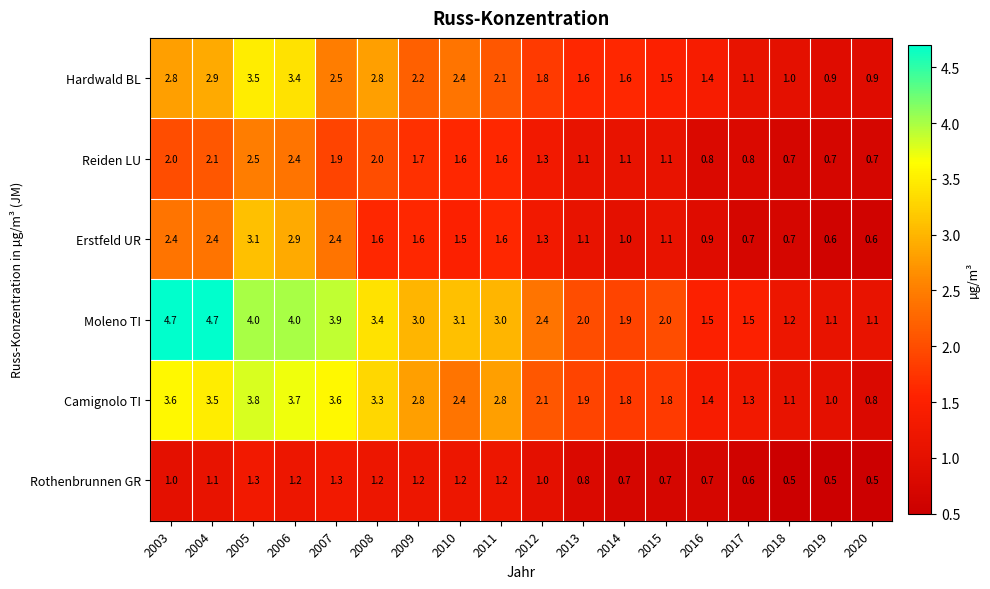

Is it true that Hardwald BL equals 4.9 at 2003?

False